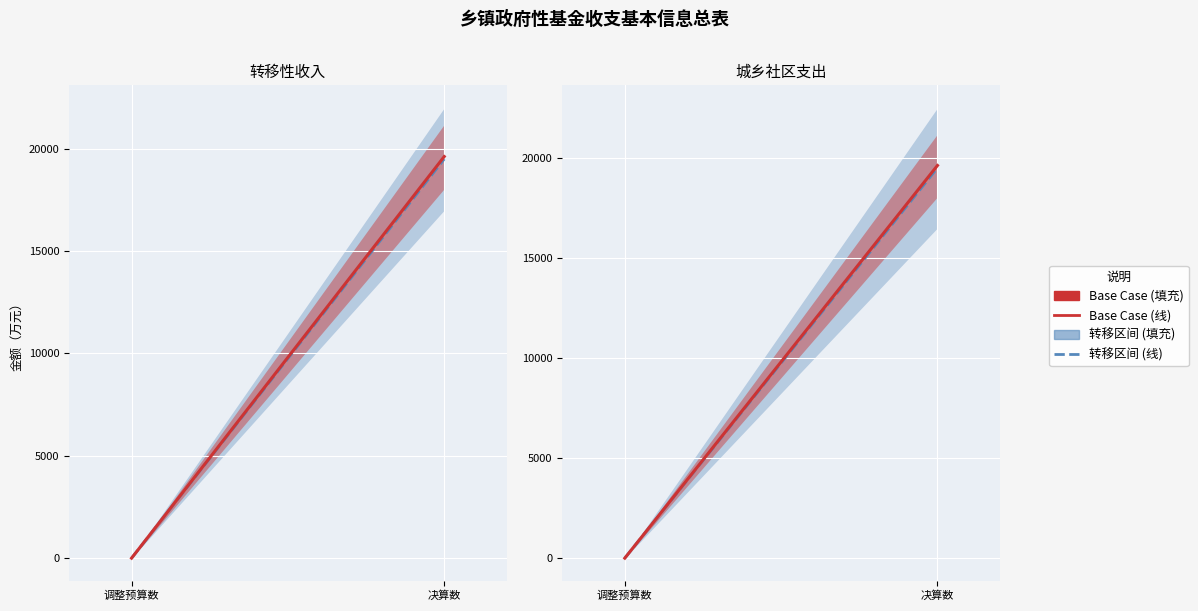

What is the average value of the 政府性基金转移（区间） series?

9750